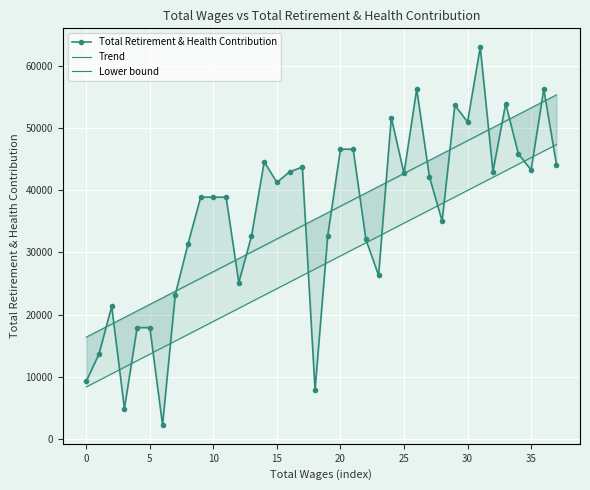

How many intersections are there between Lower bound and Total Retirement & Health Contribution?

13